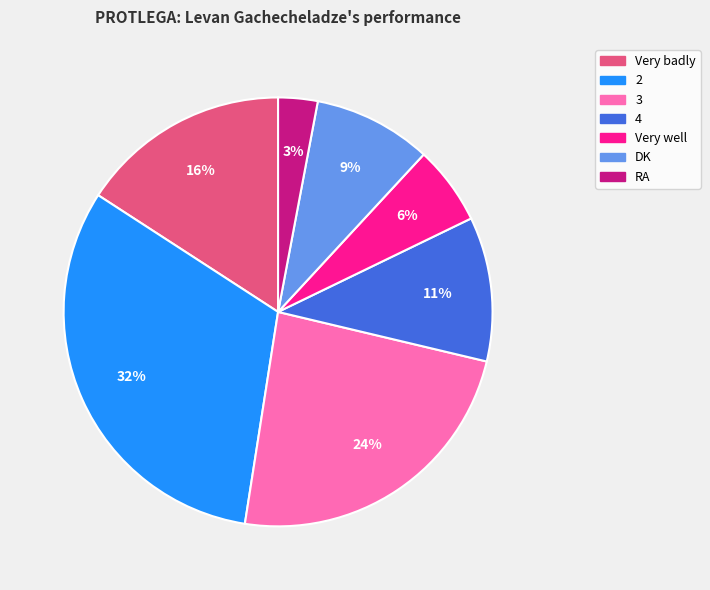

Which has a higher value, 3 or Very badly?

3